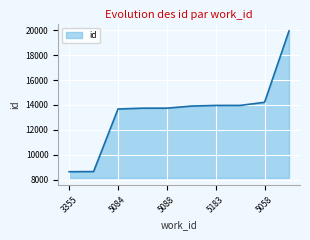

True or false: the data has more than 2 interior local peaks.

False